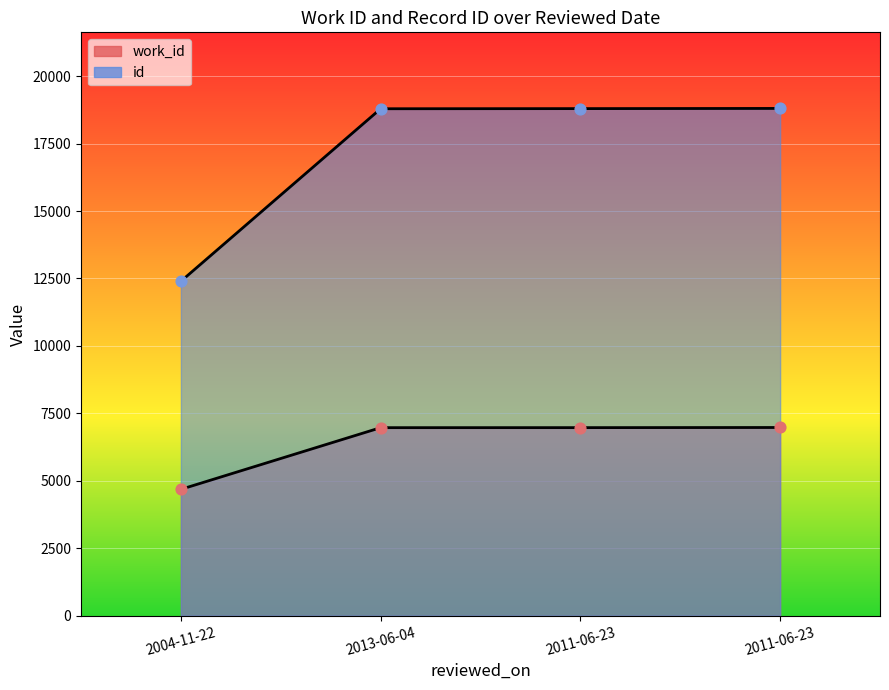

What are all the series names shown in the legend?

work_id, id